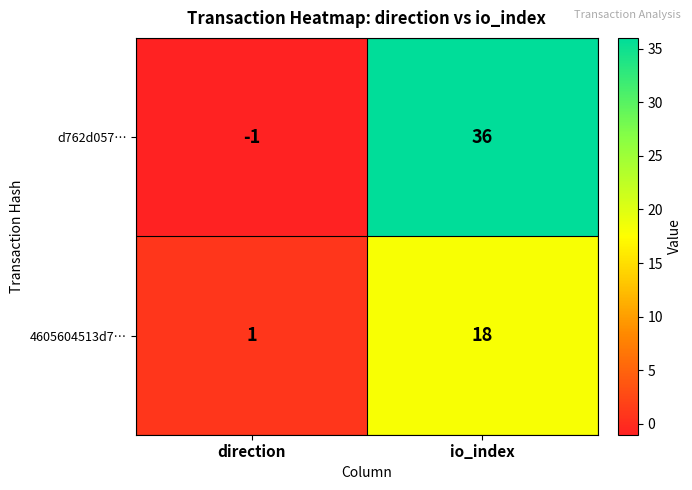

List the series in order of their overall mean, highest first.

d762d057…, 4605604513d7…